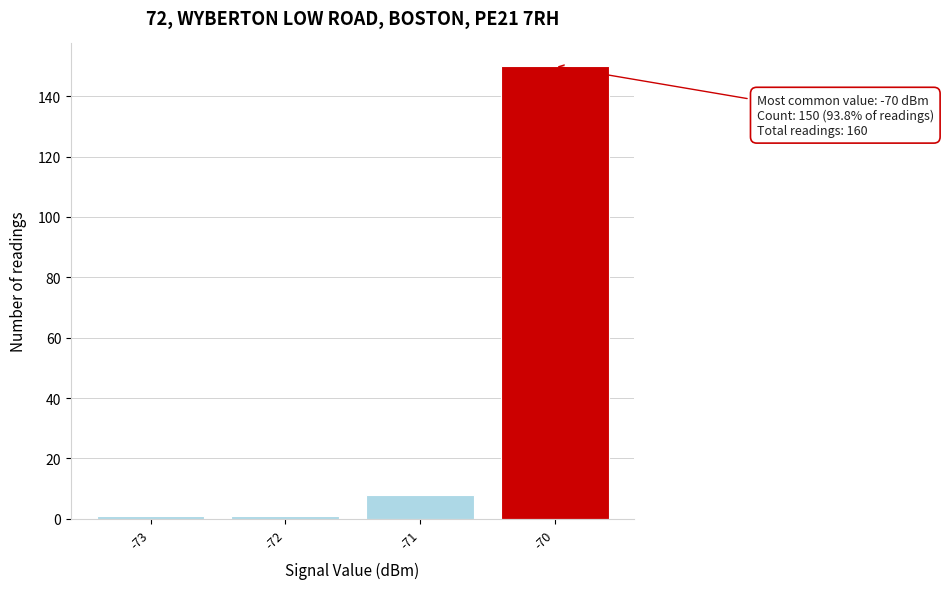

Reading left to right, transcribe all the data shown in this chart.

1	1	8	150